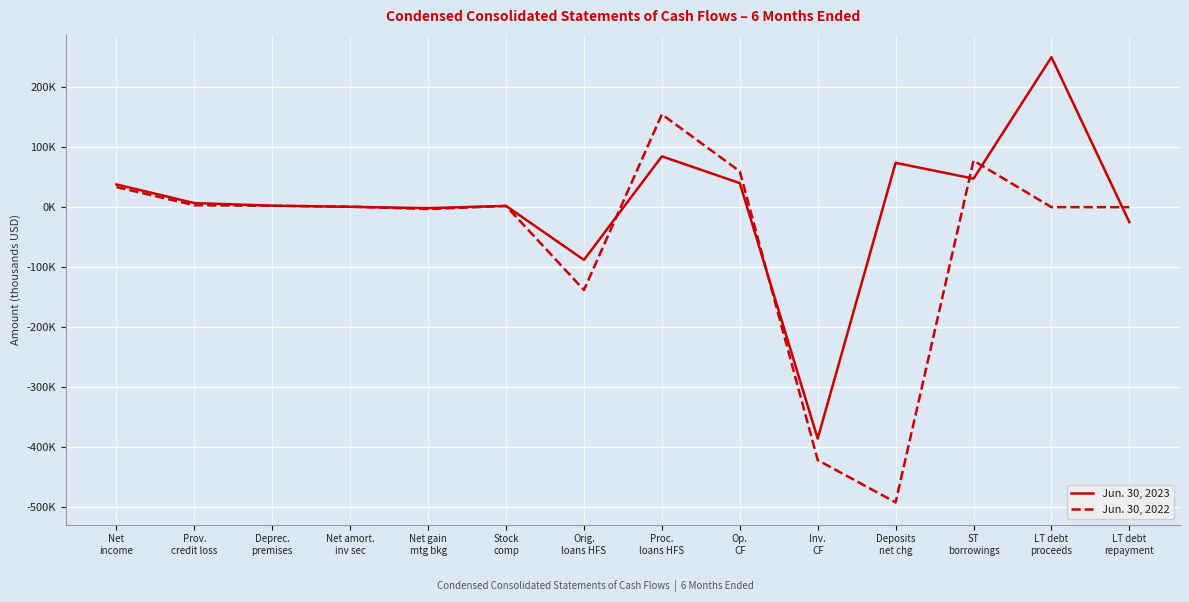

Does the chart have visible grid lines?

Yes